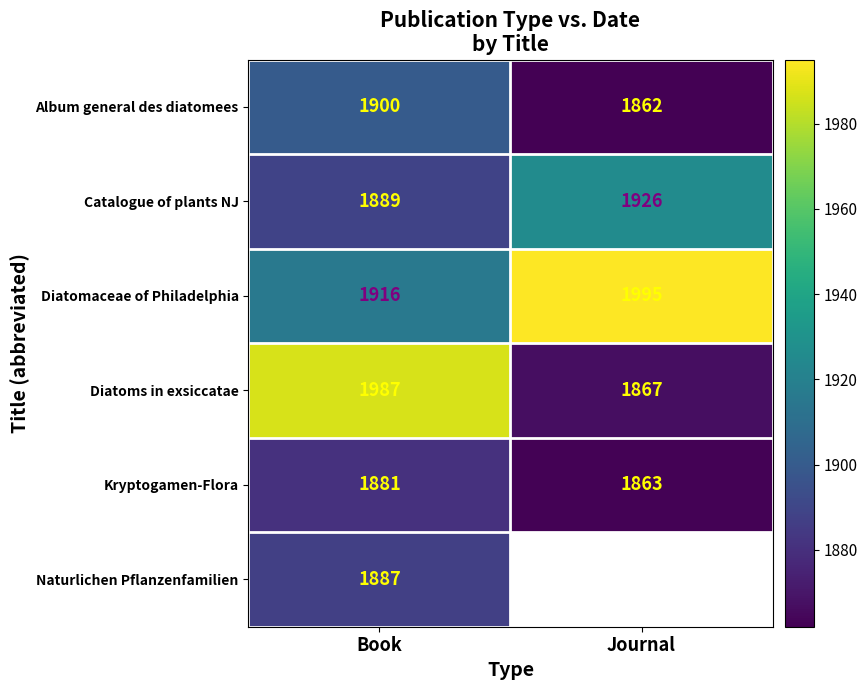

How many values in the Diatoms in exsiccatae series are below 1987?

1